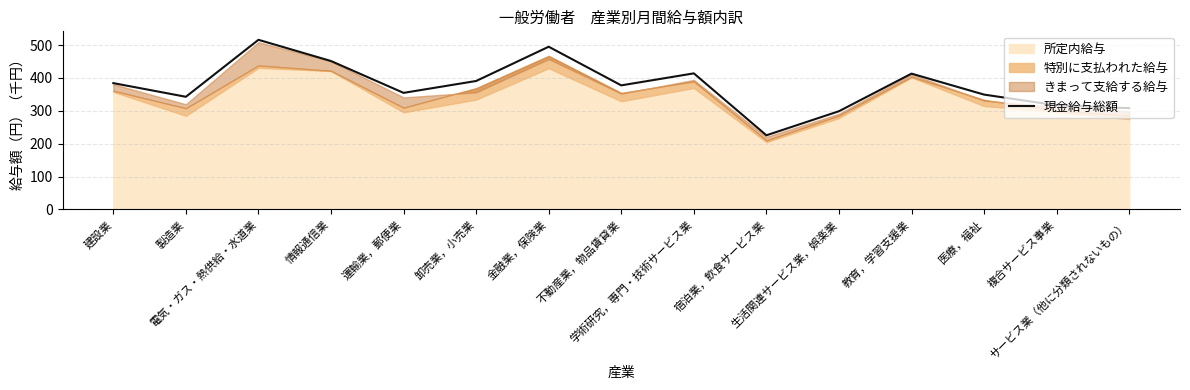

How many values are below 377?

7